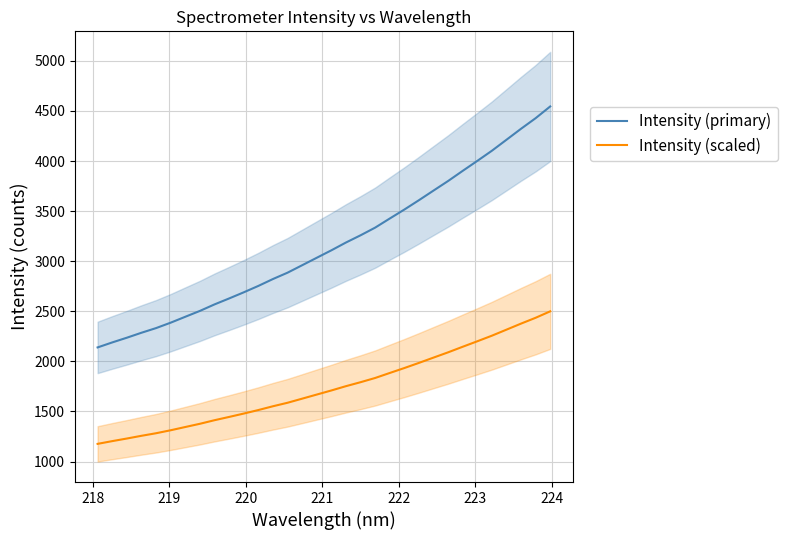

What is the value of the Intensity (scaled) point at the 30th from the left?

2377.0